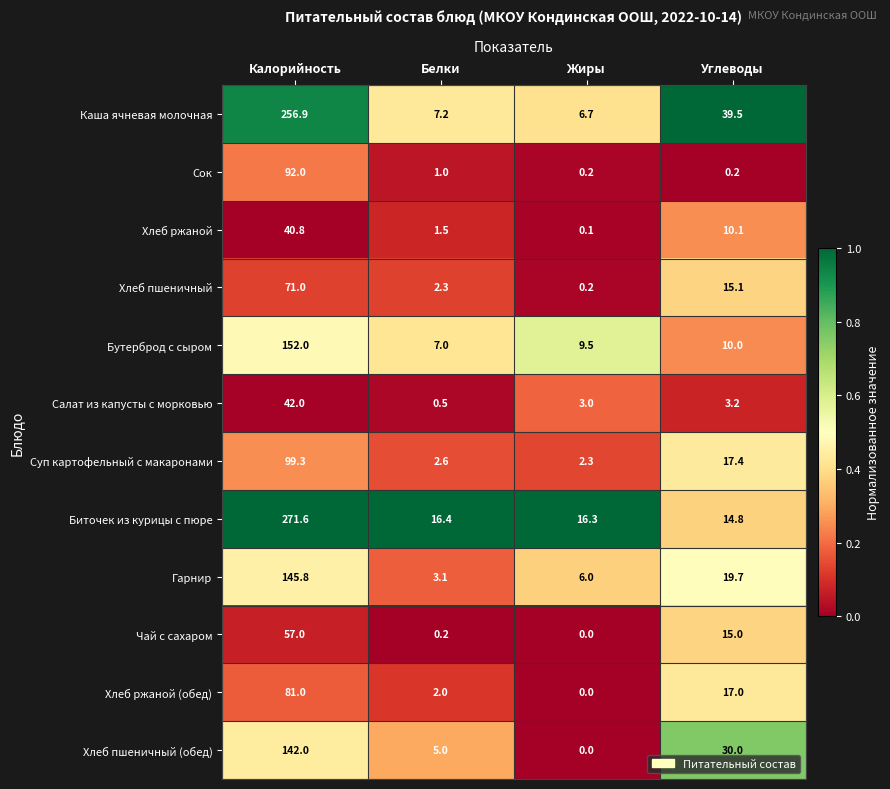

List the labels in order of Гарнир value, largest first.

Калорийность, Углеводы, Жиры, Белки